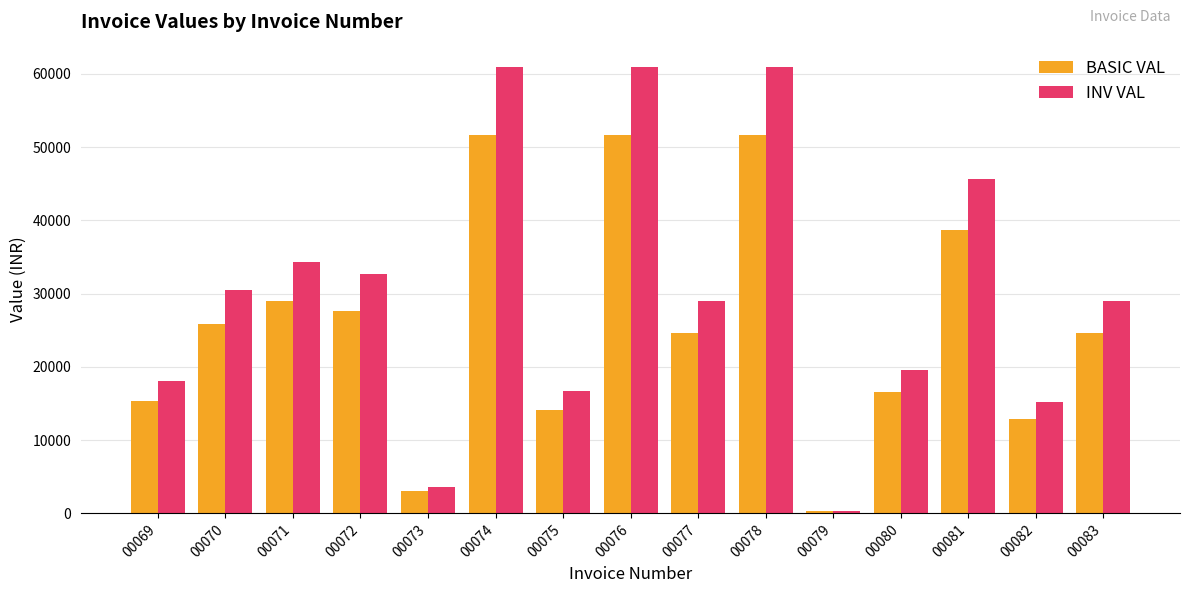

Which series has the widest spread of values?

INV VAL